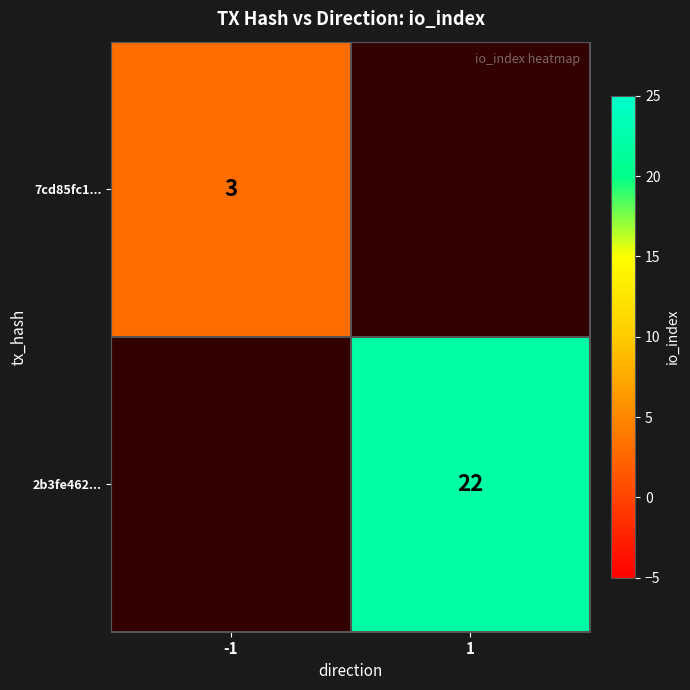

What is the smallest value displayed?

3.0